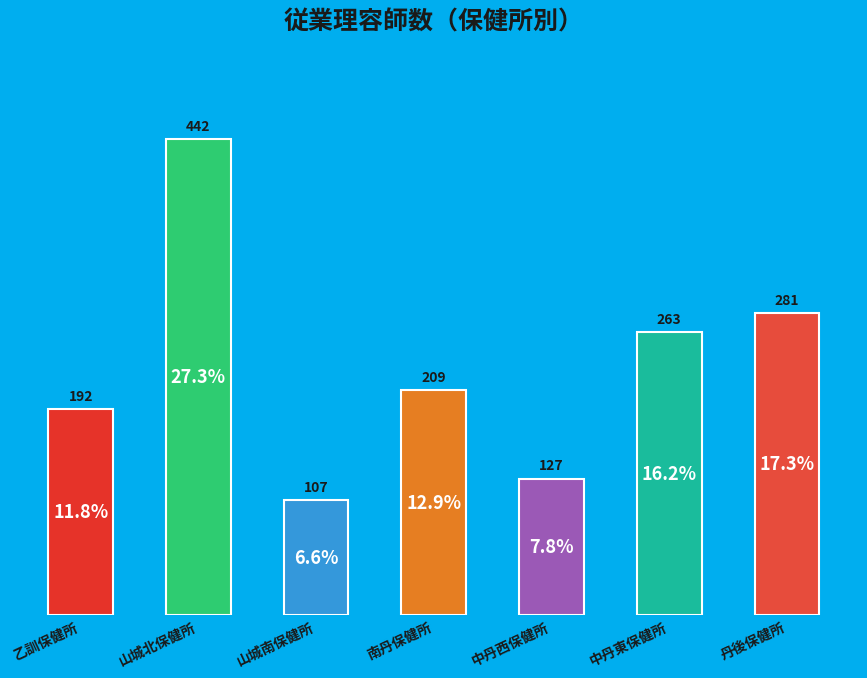

True or false: the data shows 343 at 中丹東保健所.

False